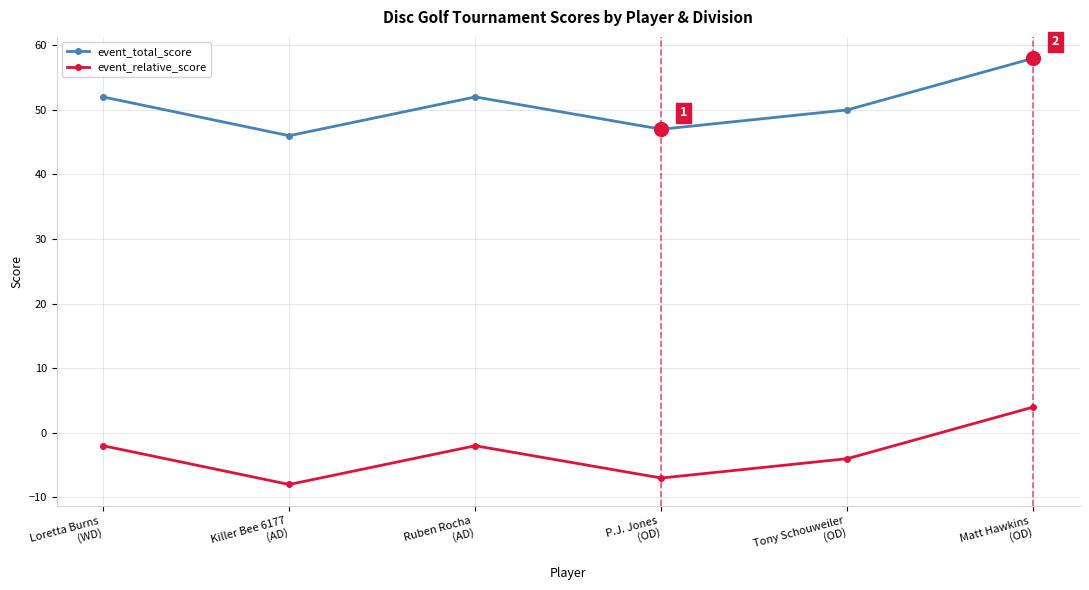

What are all the series names shown in the legend?

event_total_score, event_relative_score